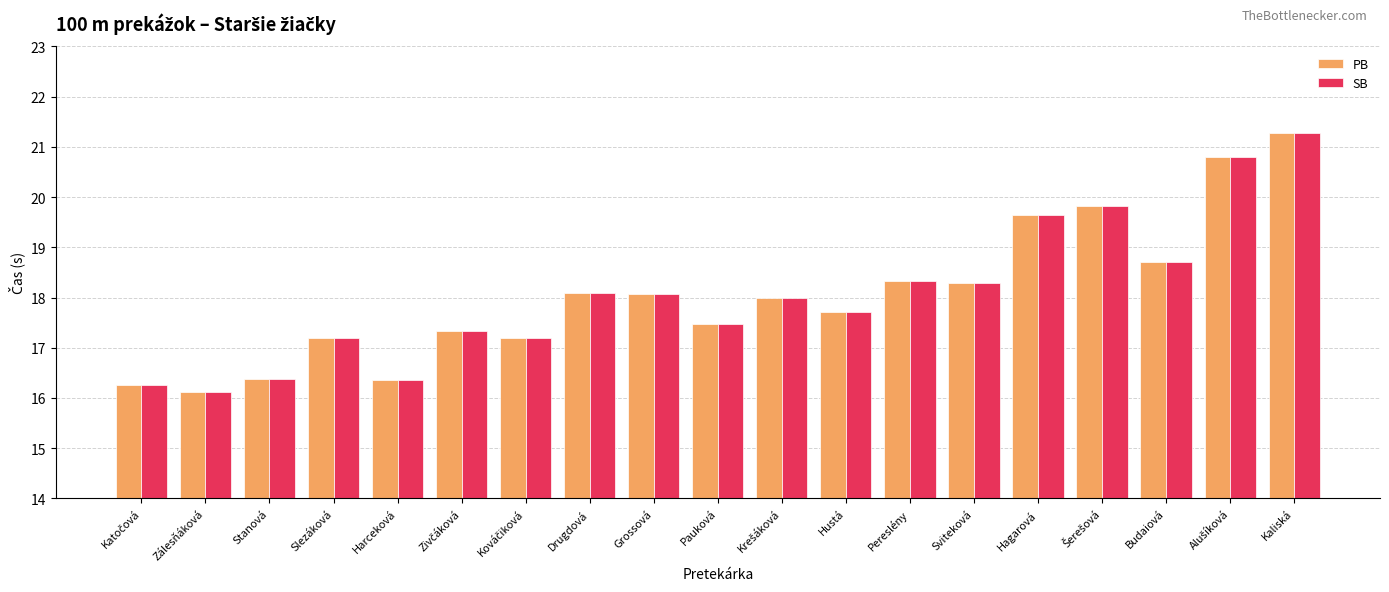

The value of PB at Sviteková is 11.7. True or false?

False